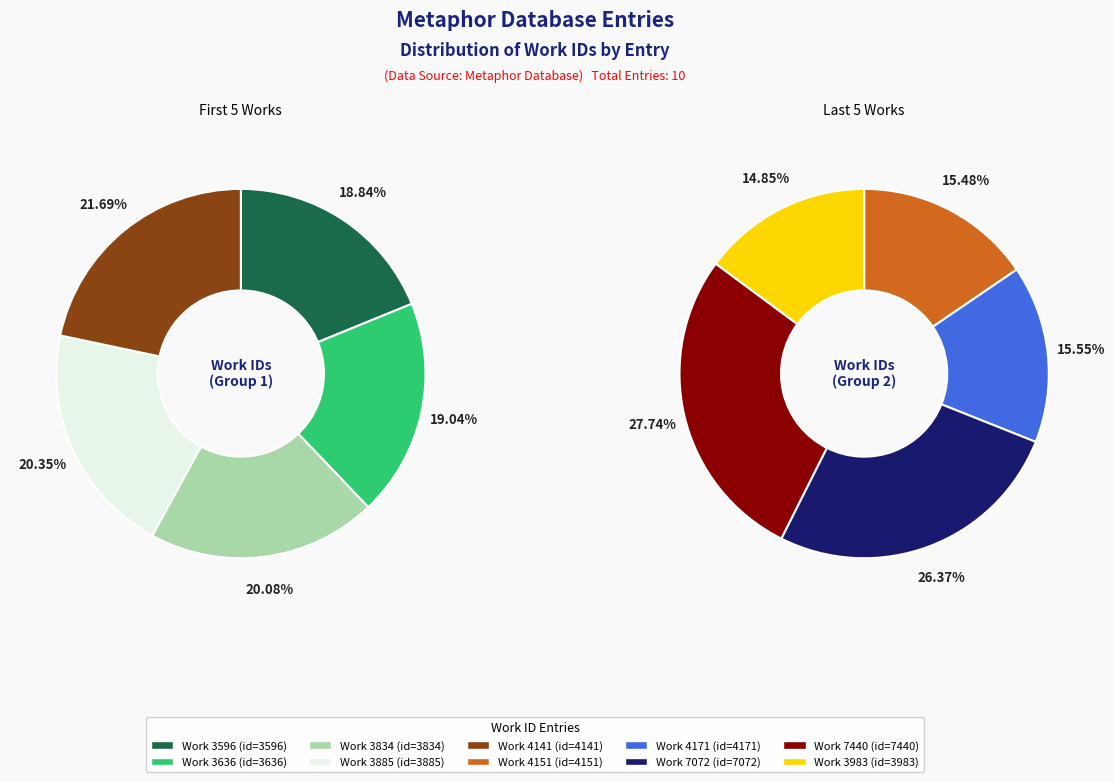

What is the largest slice in the pie chart?

7440